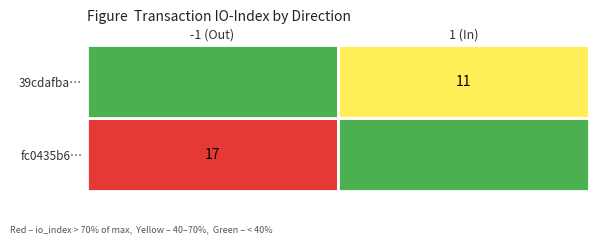

What is the highest value of the fc0435b6... series?

17